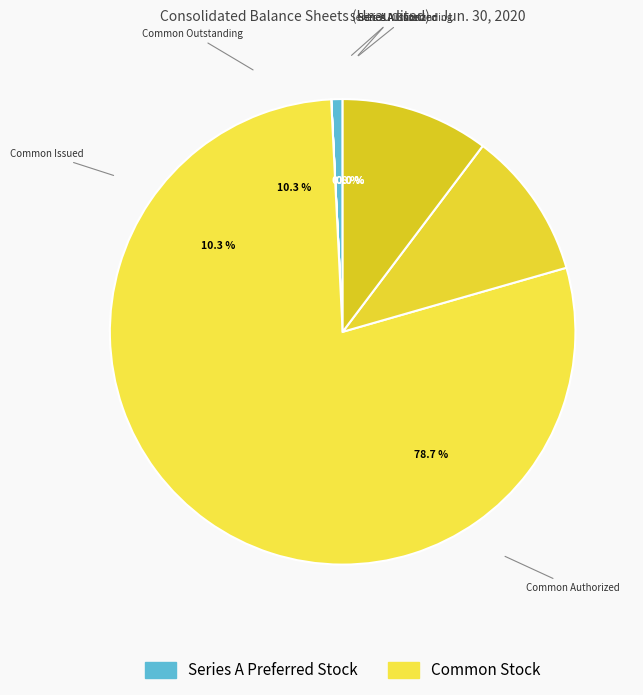

Which category accounts for the majority?

Common stock authorized